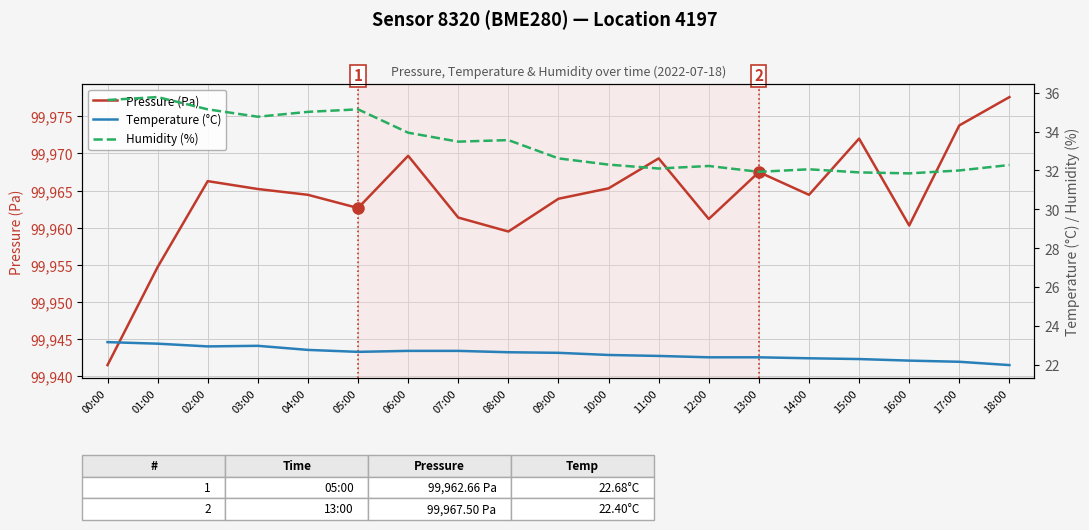

Count the number of data series in this chart.

3